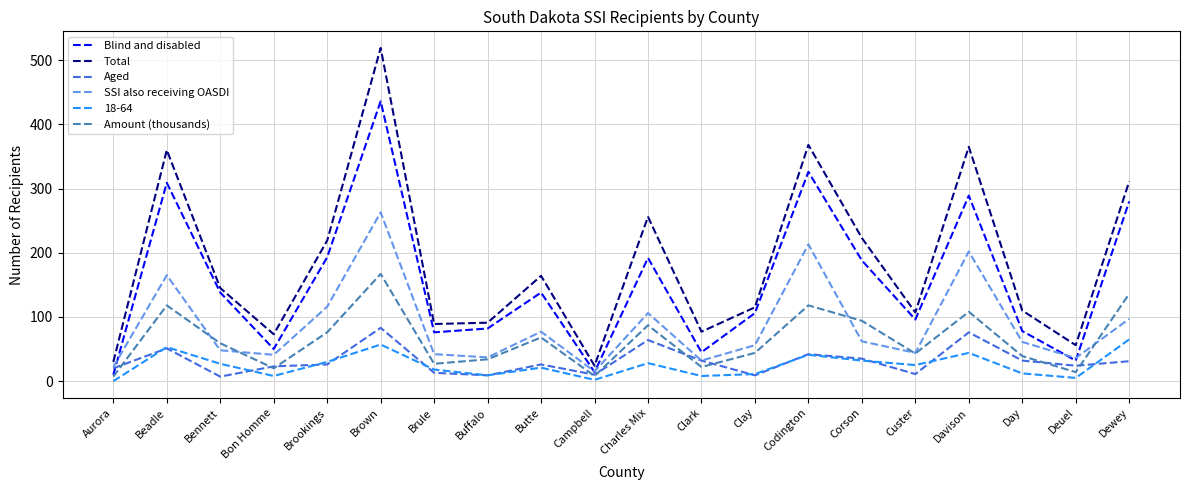

True or false: 18-64 and Total intersect in this chart.

False